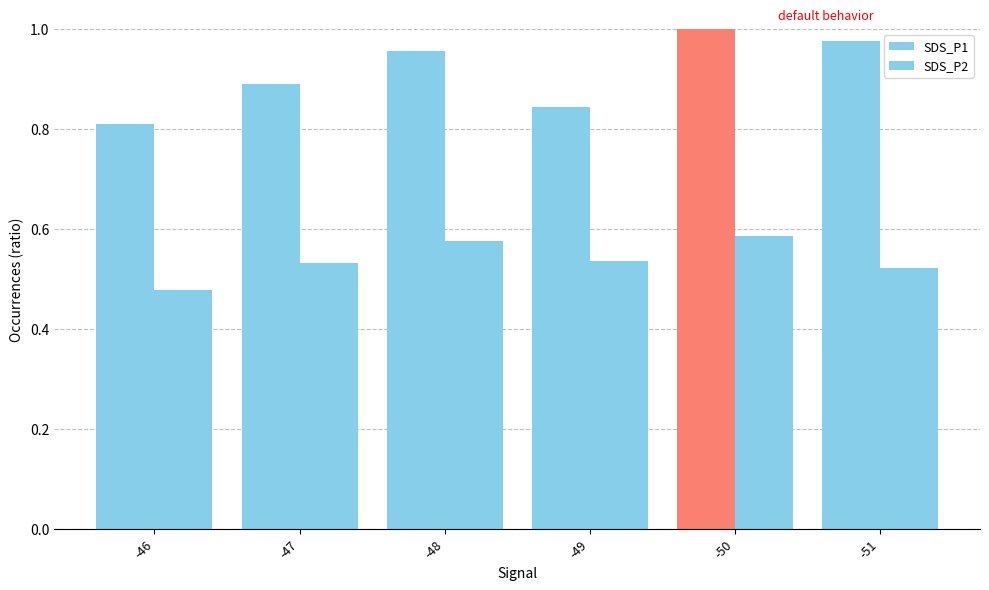

The SDS_P2 series shows 0.5 at -49. True or false?

True